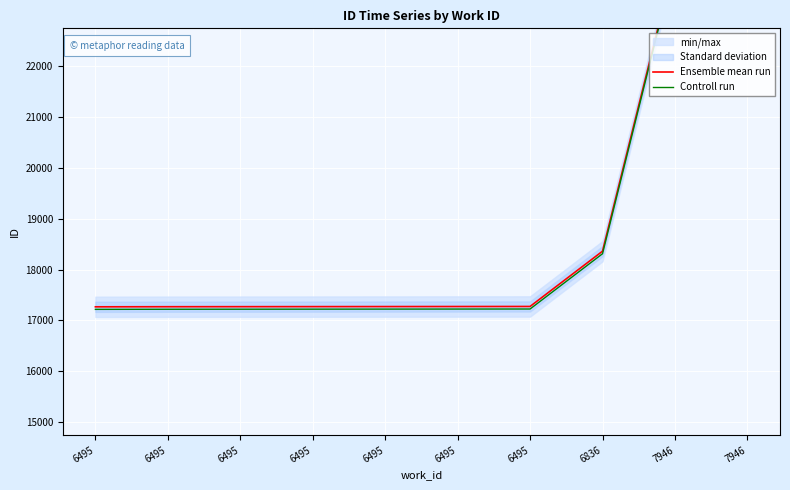

How many categories are shown in the chart?

10